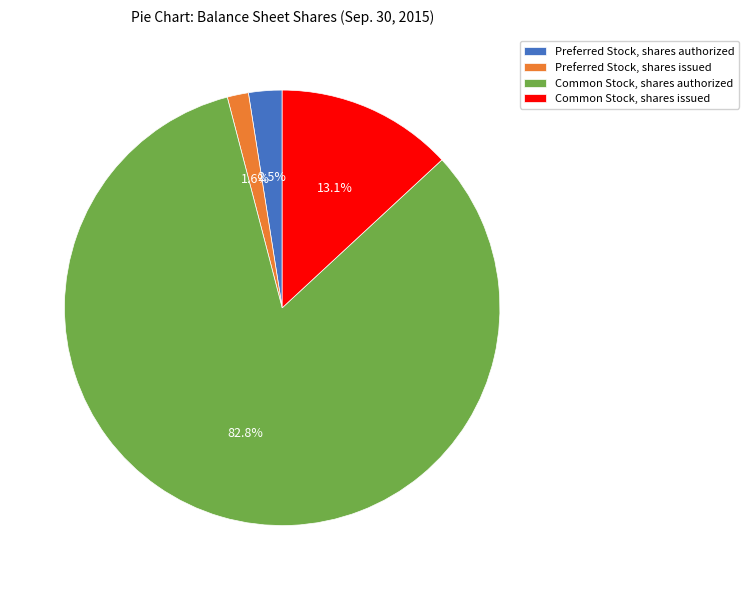

Which category has the smallest portion of the pie?

Preferred Stock, shares issued